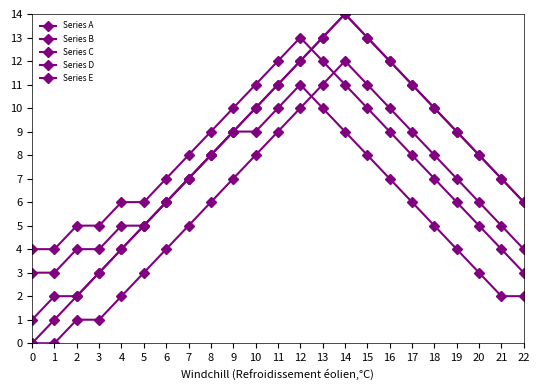

The value of Series E at 6 is 6. True or false?

False